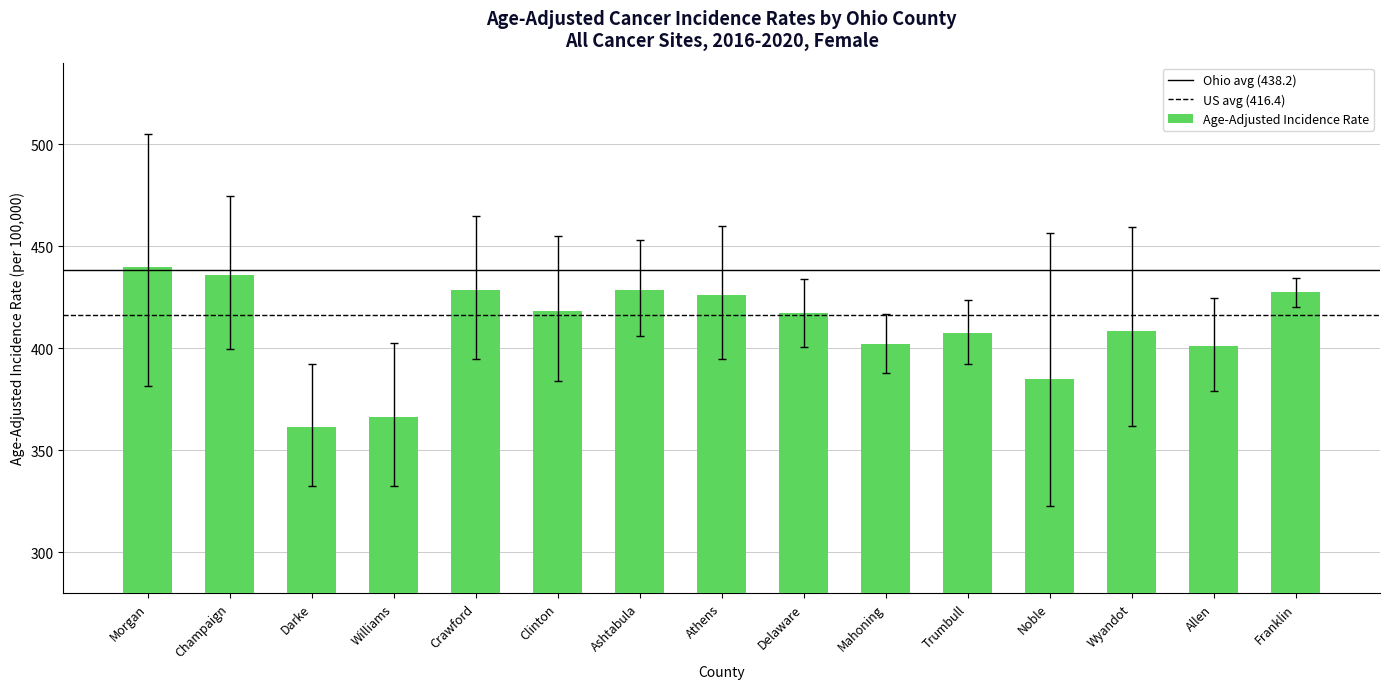

What is the ratio of the value at Delaware to the value at Williams?

1.1